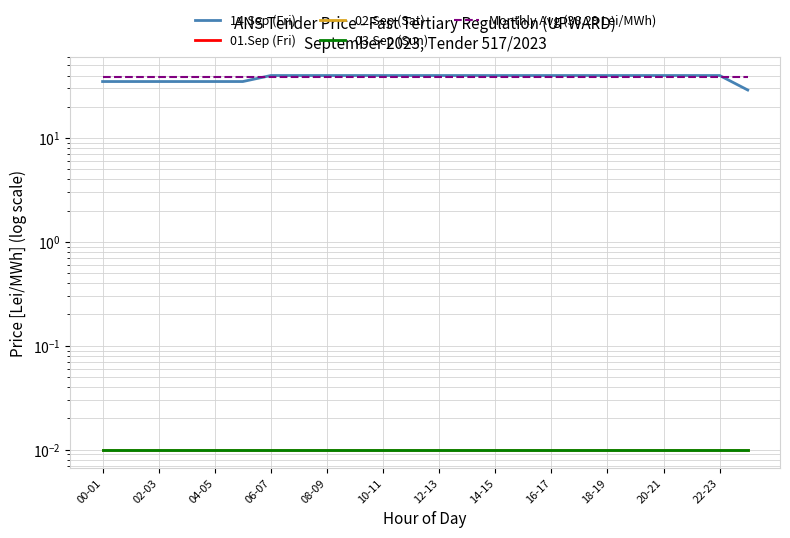

What are all the series names shown in the legend?

14.Sep (Fri), 01.Sep (Fri), 02.Sep (Sat), 03.Sep (Sun), Monthly Avg (38.29 Lei/MWh)